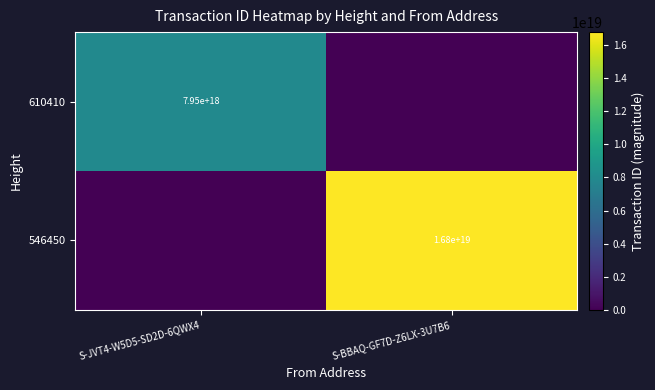

True or false: 610410 has a value of 3249779368987231232 at S-JVT4-W5D5-SD2D-6QWX4.

False